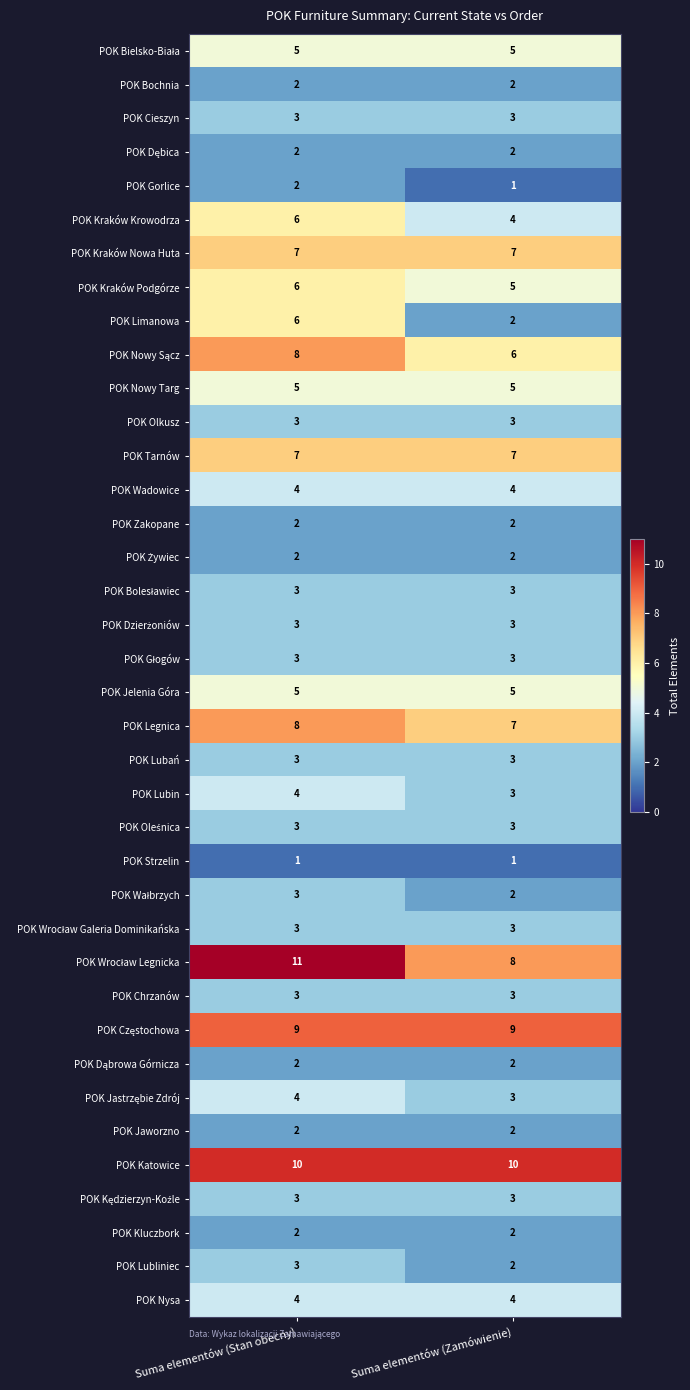

What is the approximate value of POK Katowice at Suma elementów (Stan obecny)?

10